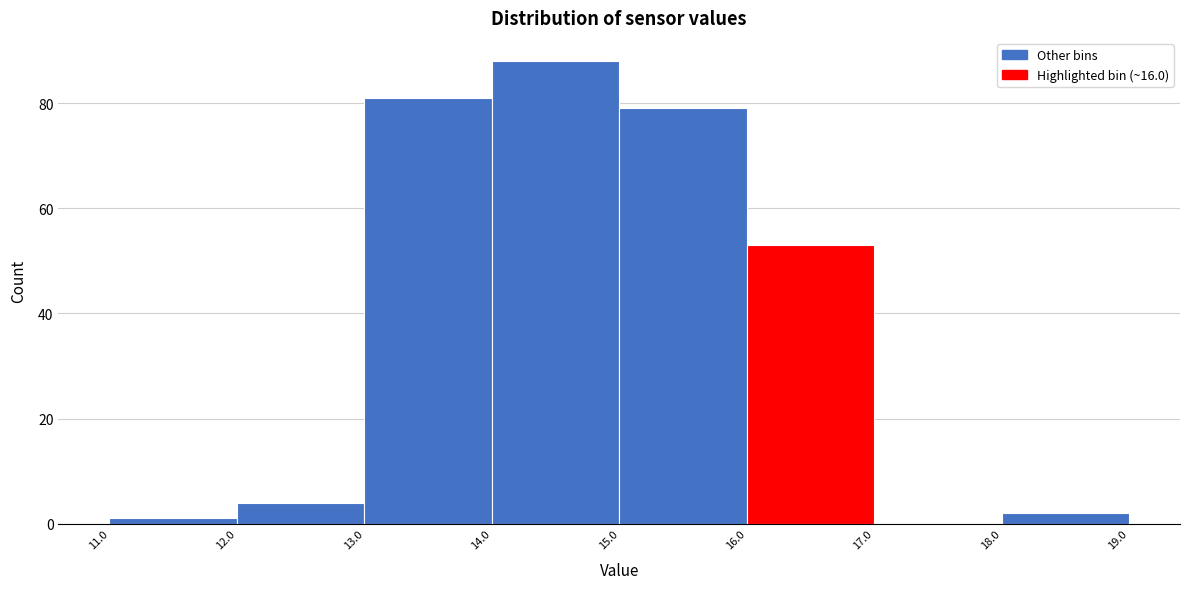

How tall is the bar that spans 12.0 to 13.0 on the x-axis? The values are not printed on the chart, so give them approximately, as read against the axis.

4